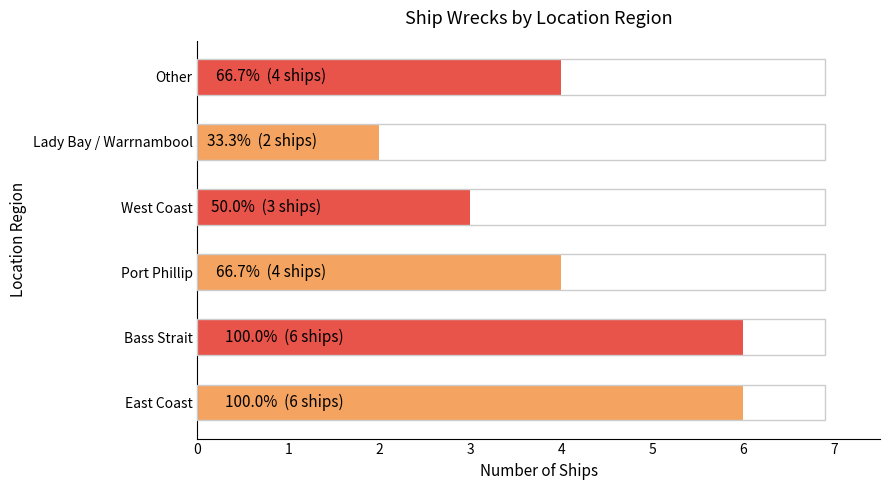

What is the smallest value displayed?

2